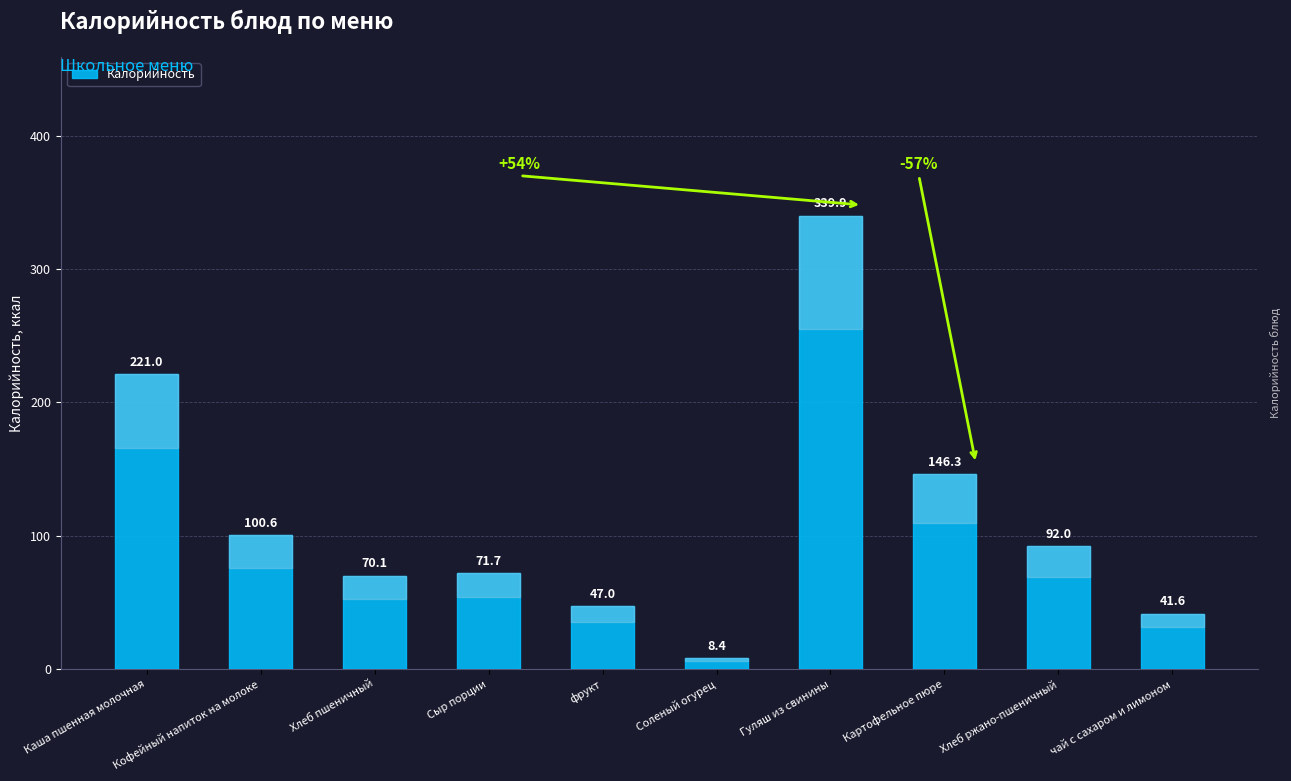

What value does the data have at Соленый огурец?

8.4